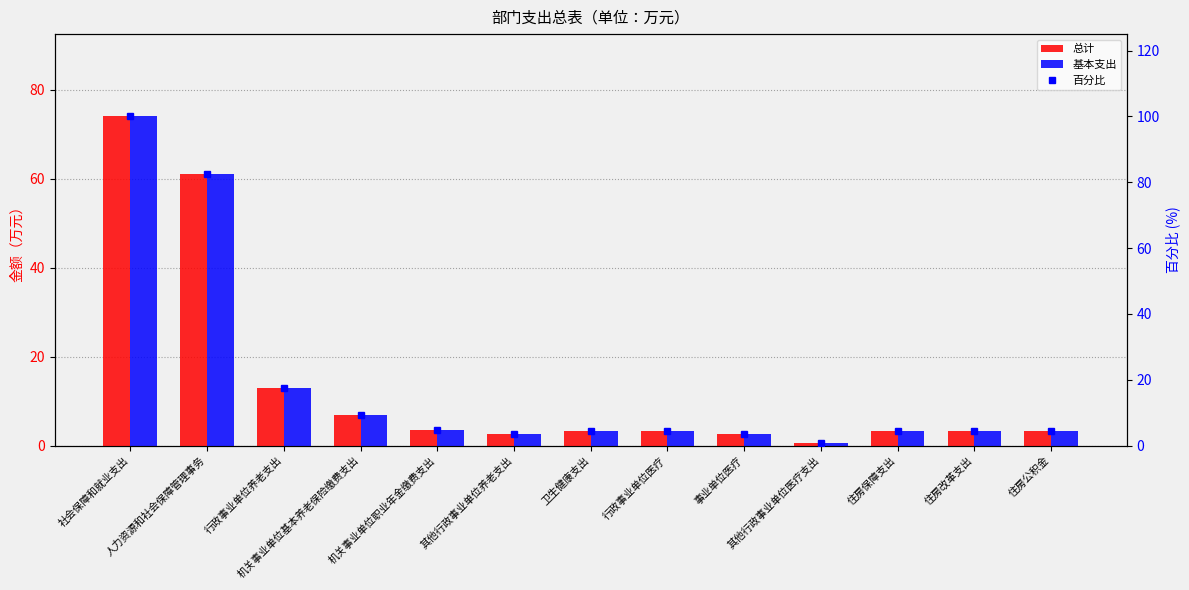

What is the lowest value of the 总计 series?

0.6